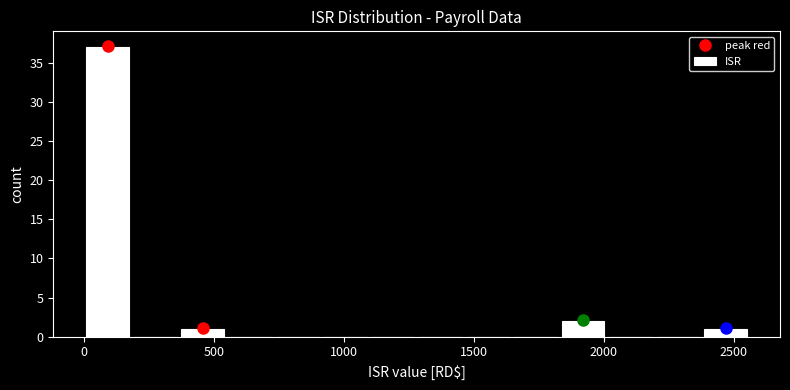

Around what value on the x-axis is the tallest bar? Give the approximate position of its centre, as read against the axis.

100